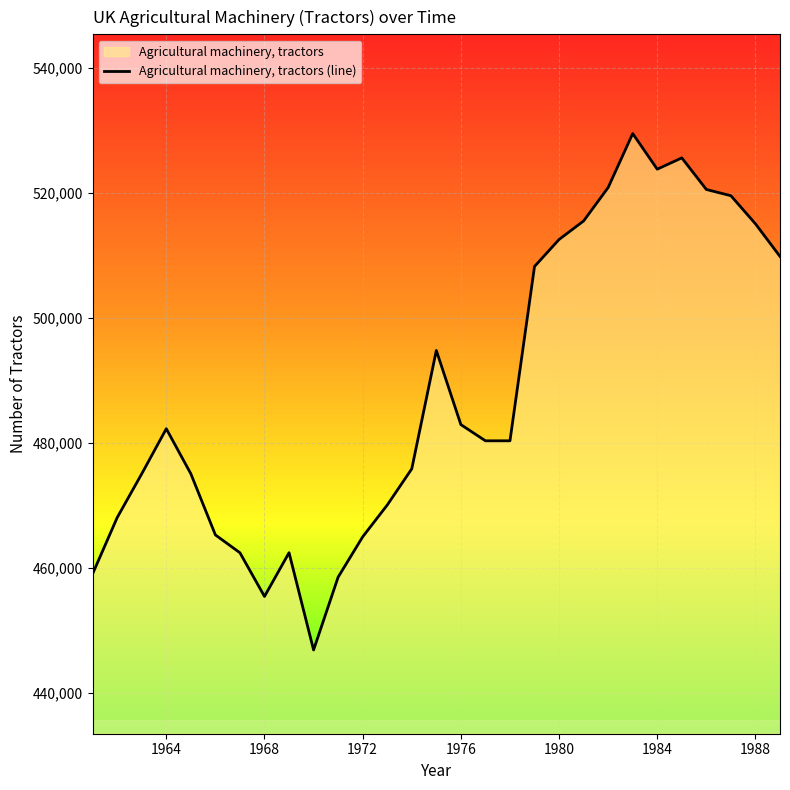

What is the maximum value shown in the chart?

529438